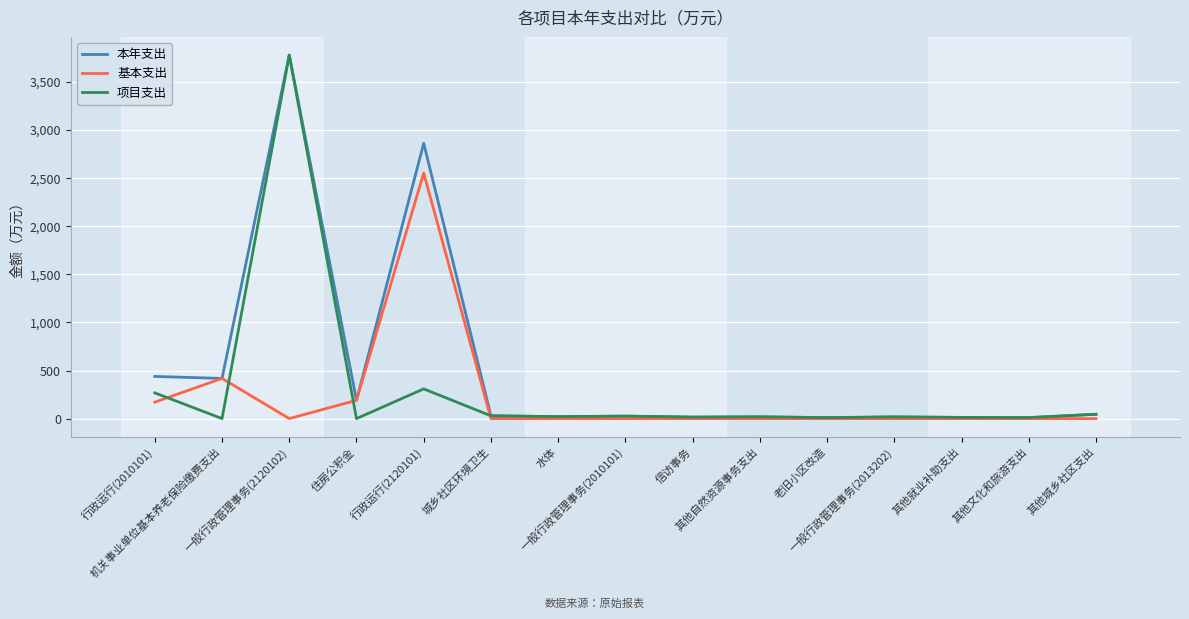

At which category does 基本支出 reach its first local valley?

一般行政管理事务(2120102)